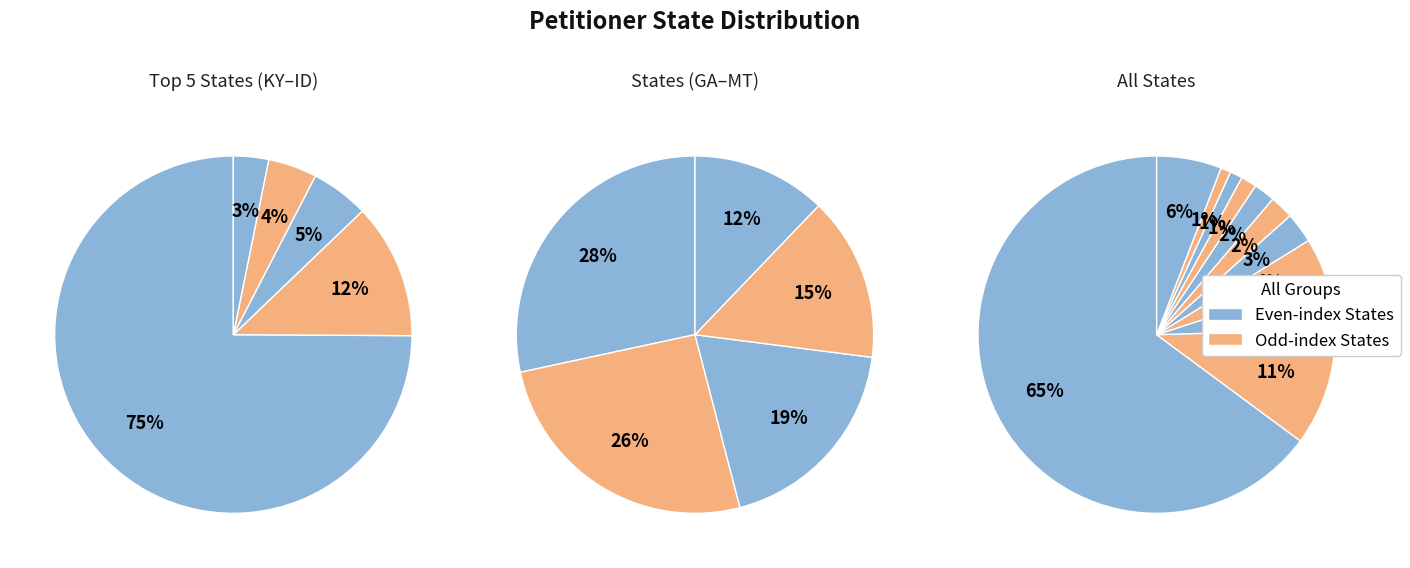

What is the change in value from KY to Other?

-1157